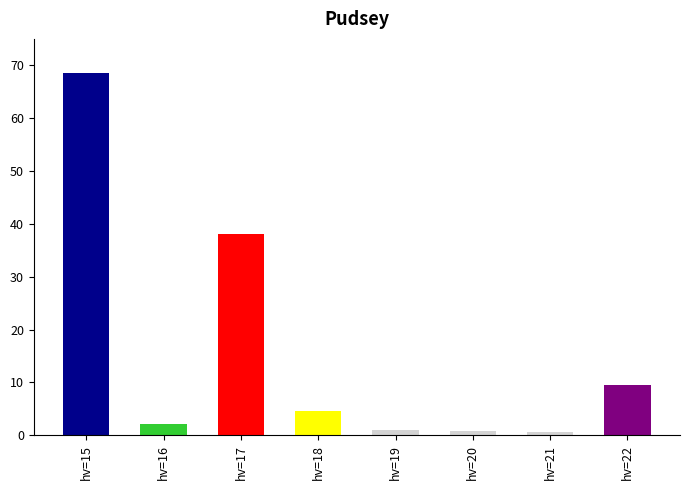

What value does the data have at hv=18?

4.5